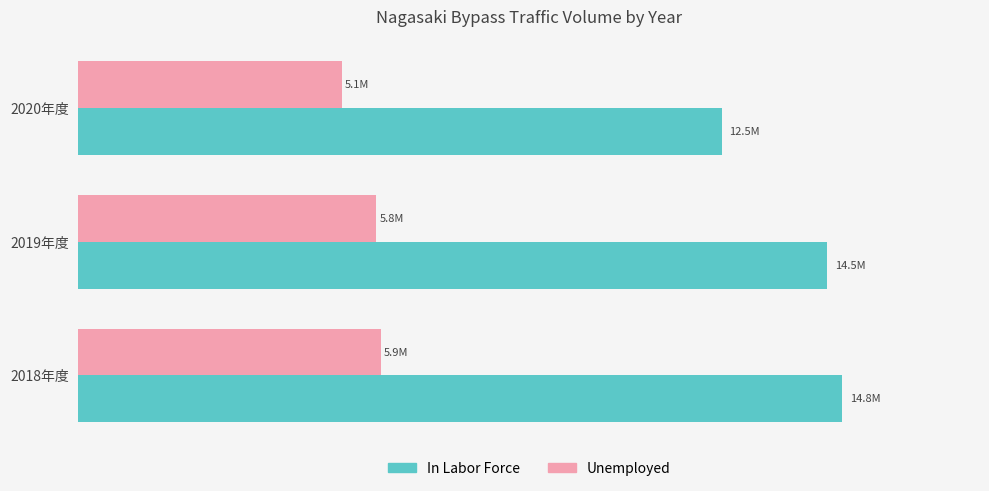

What are all the series names shown in the legend?

In Labor Force, Unemployed